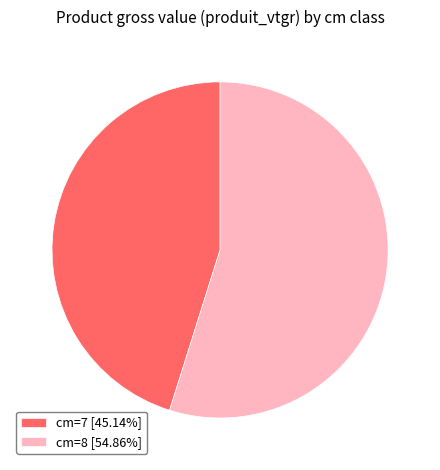

Does any single category account for the majority?

Yes